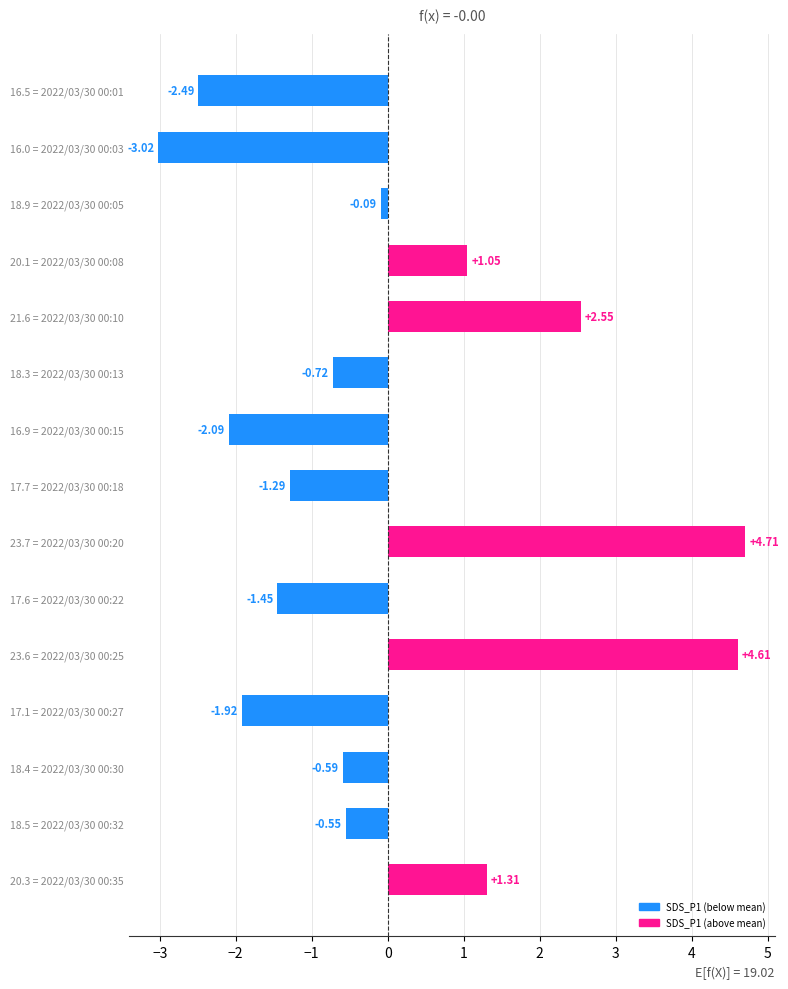

What is the difference between the values at 18.3 = 2022/03/30 00:13 and 23.6 = 2022/03/30 00:25?

5.3